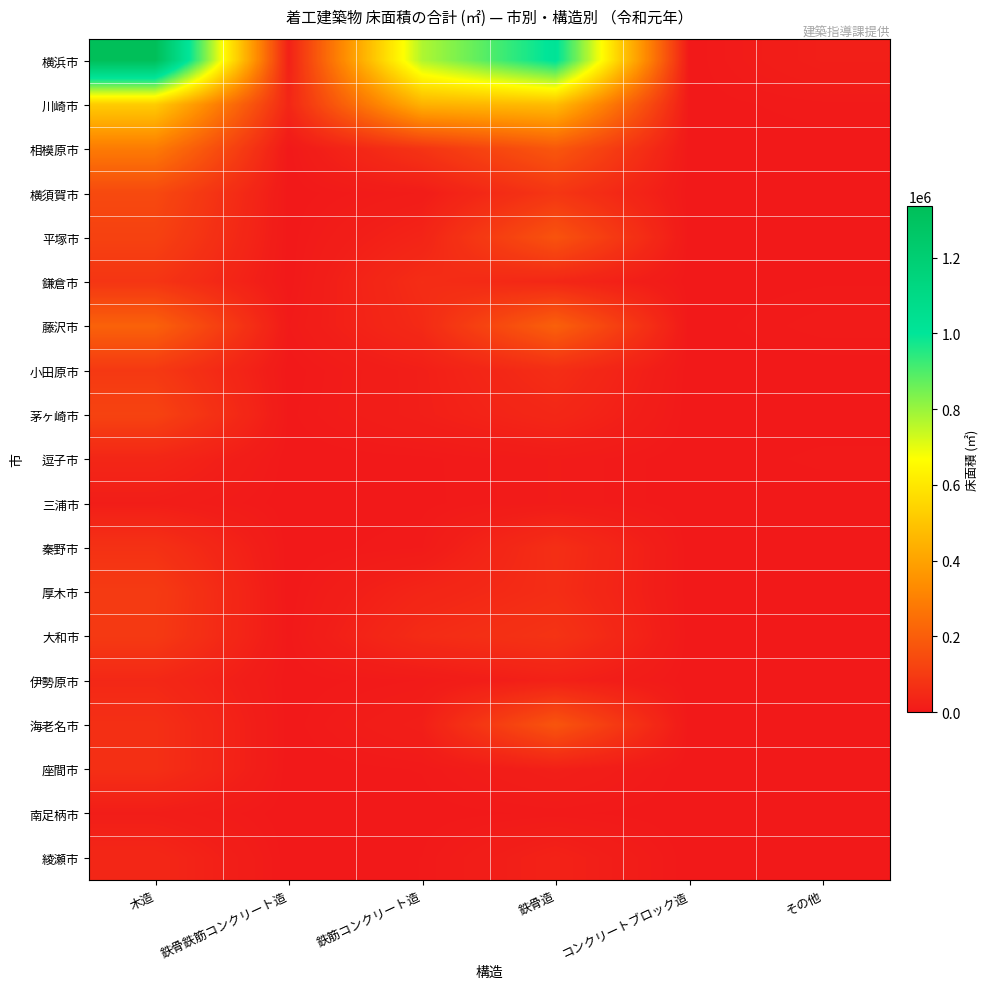

What is the spread (max minus min) of values at 鉄骨鉄筋コンクリート造?

39126